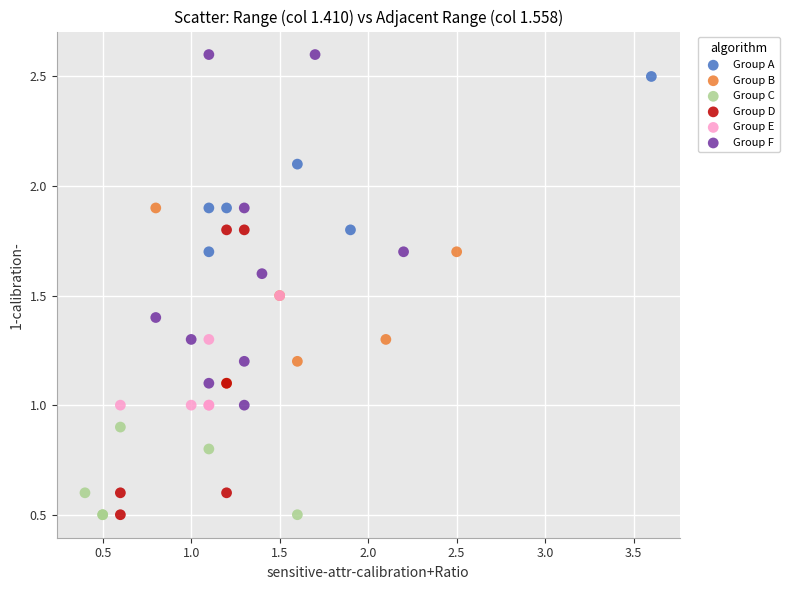

Which series has the widest spread of Y values?

Group F